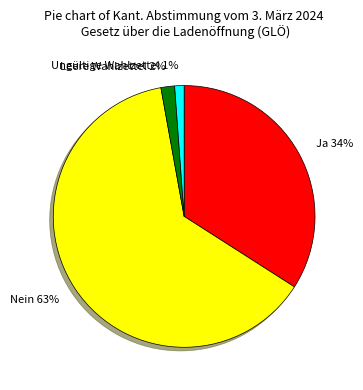

Which category has the smallest portion of the pie?

Ungültige Wahlzettel